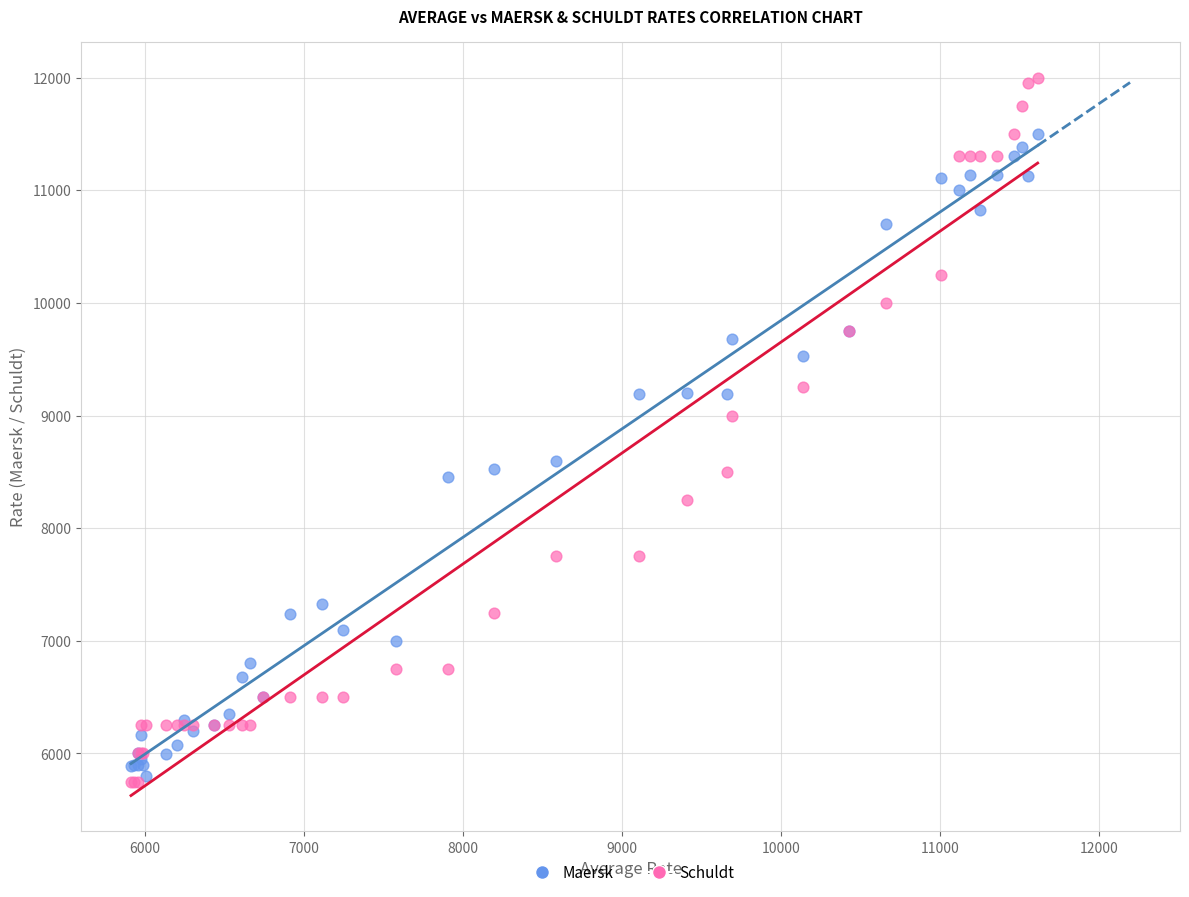

In the Schuldt series, what Y value is closest to 8875?

9000